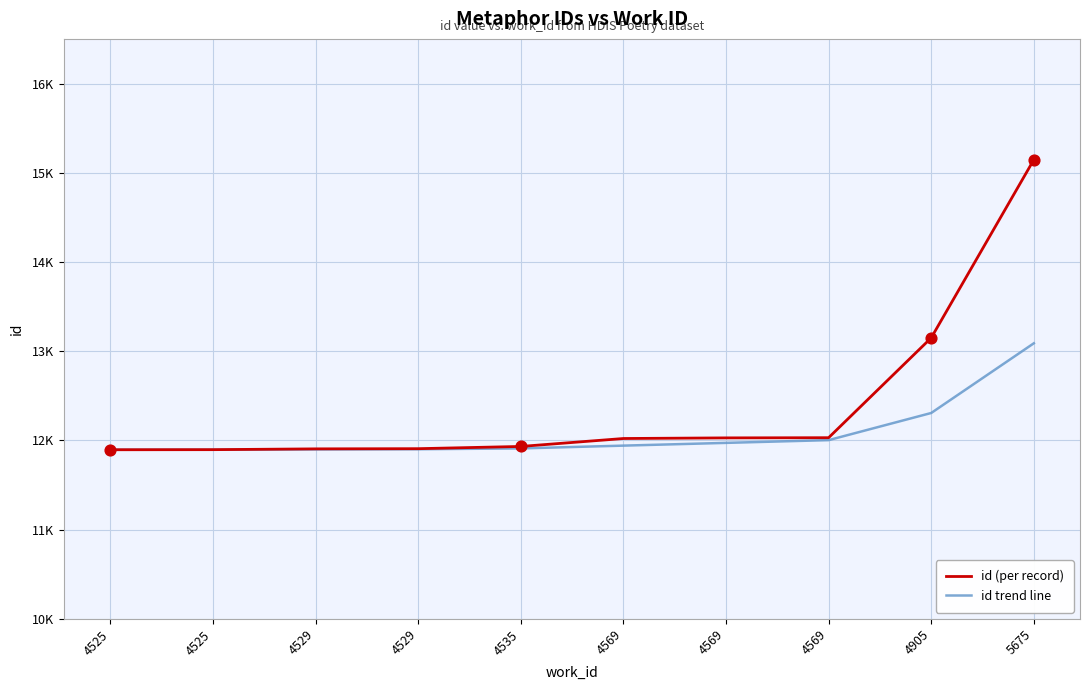

What are all the series names shown in the legend?

id (per record), id trend line